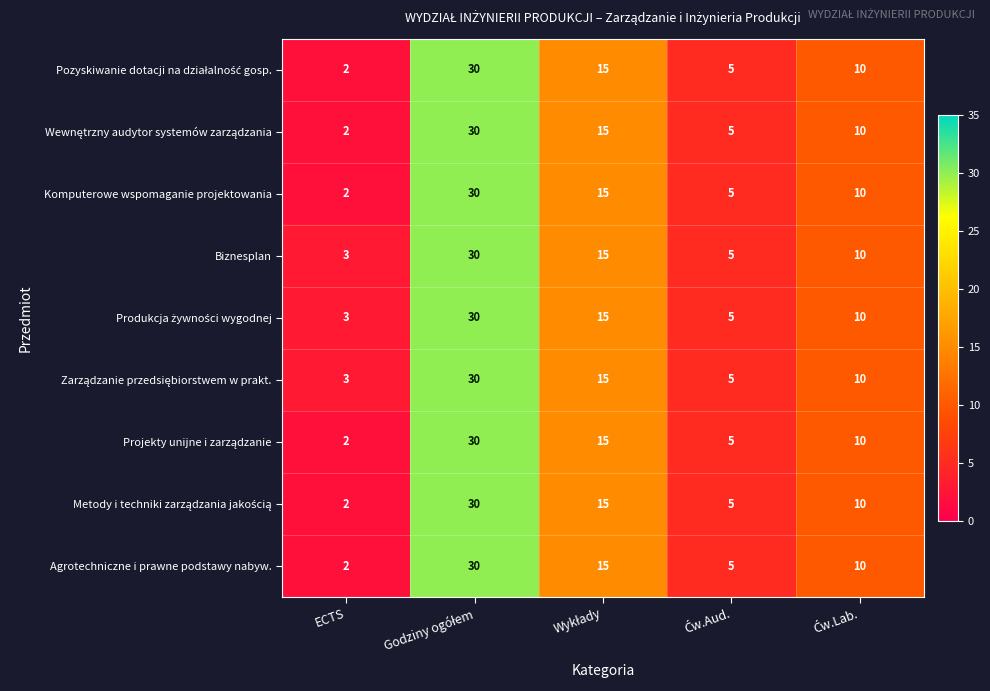

Which category has the lowest value across all series?

ECTS